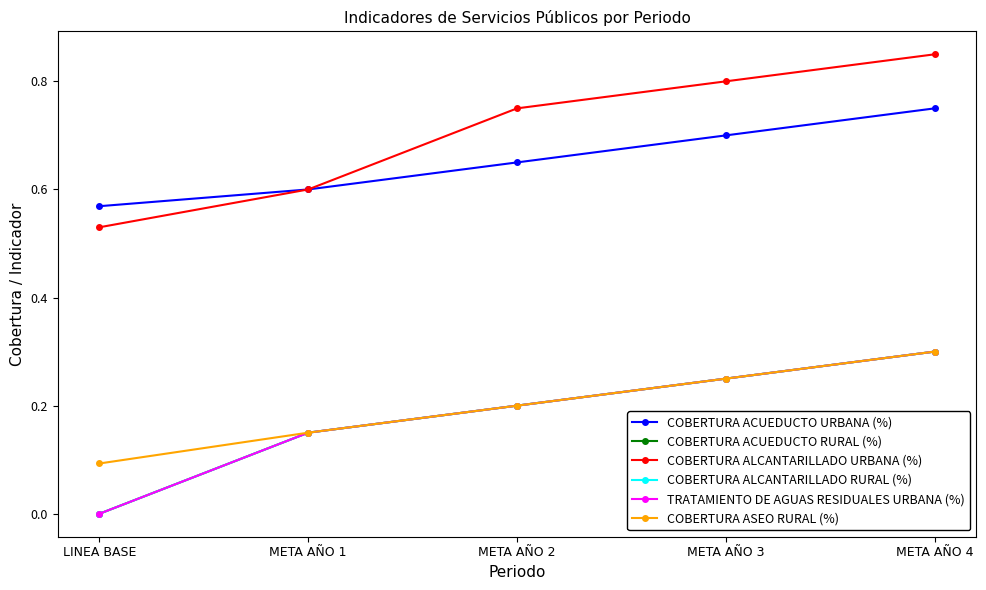

The COBERTURA ALCANTARILLADO RURAL (%) series shows 0.0 at LINEA BASE. True or false?

True